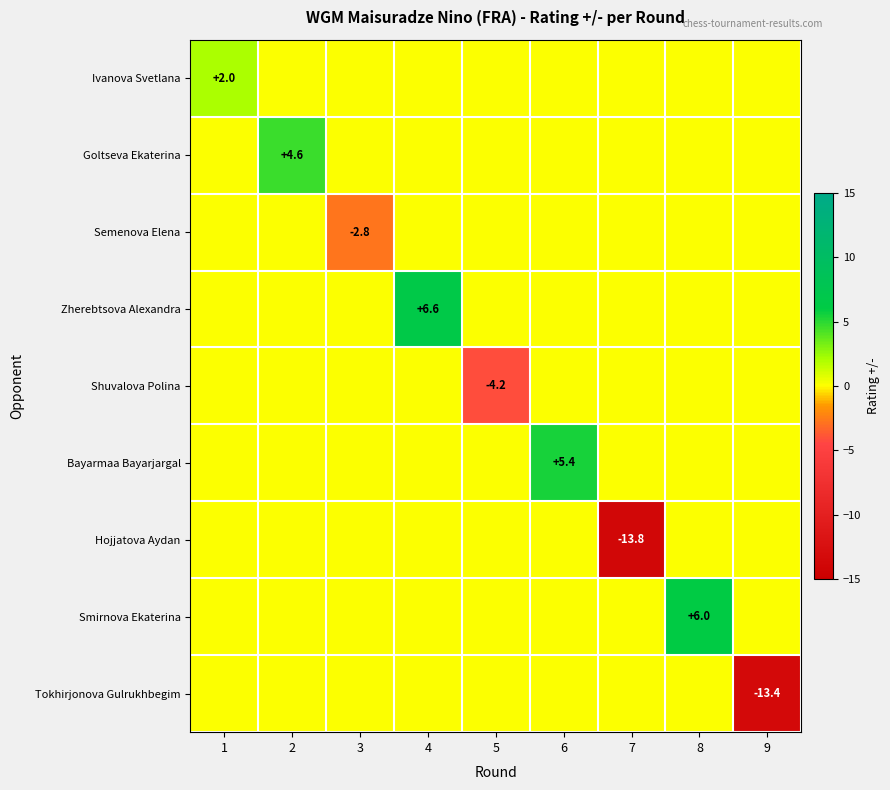

True or false: Tokhirjonova Gulrukhbegim has a value of -9.3 at 9.

False